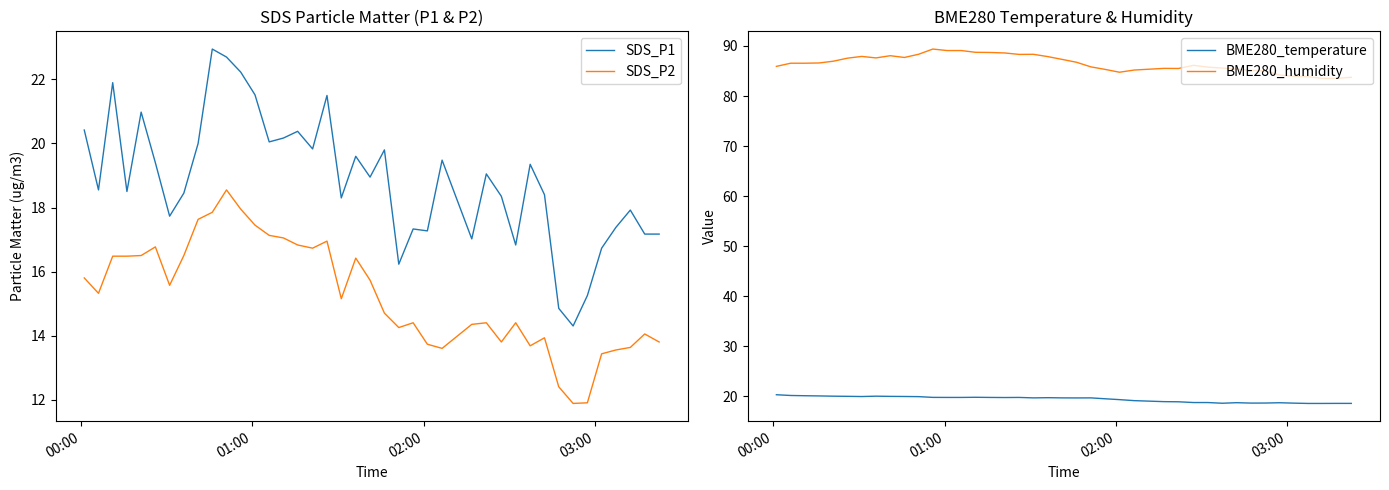

What is the minimum value for BME280_temperature?

18.6